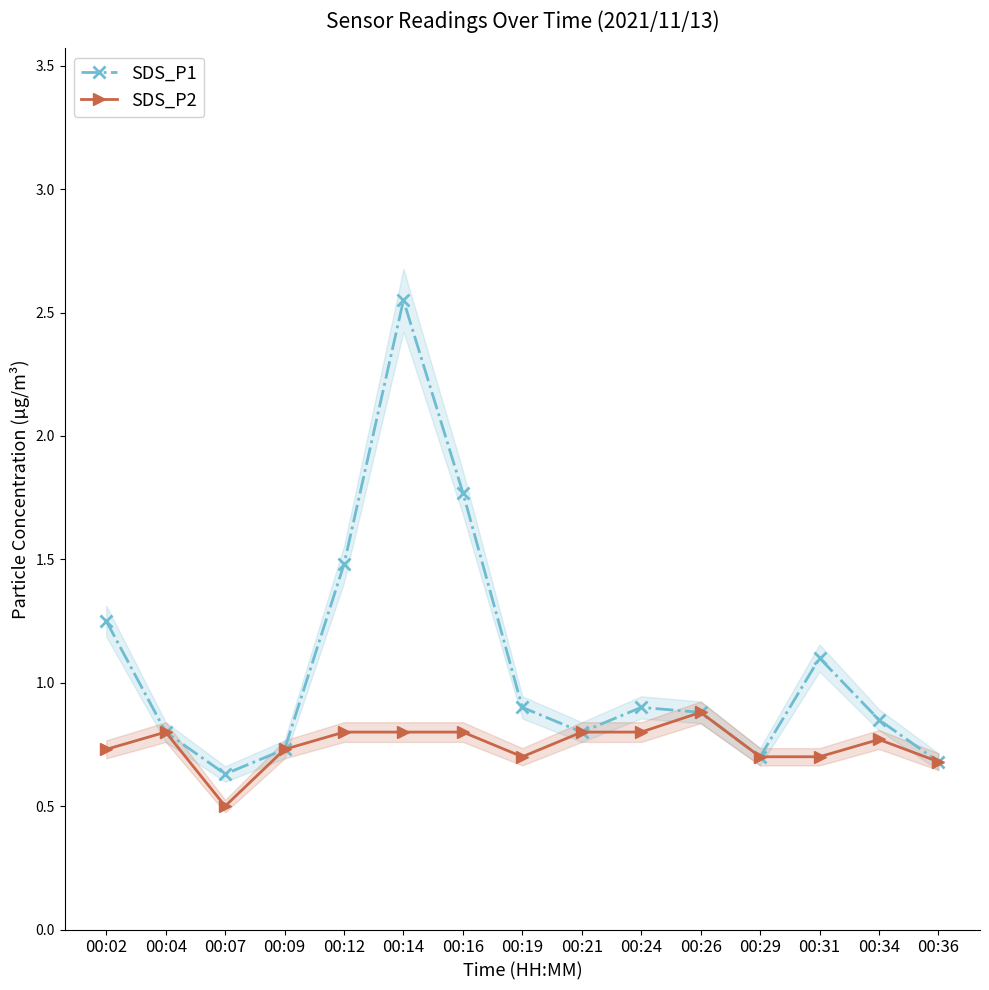

What is the sum of the SDS_P1 values at 00:24 and 00:26?

1.8